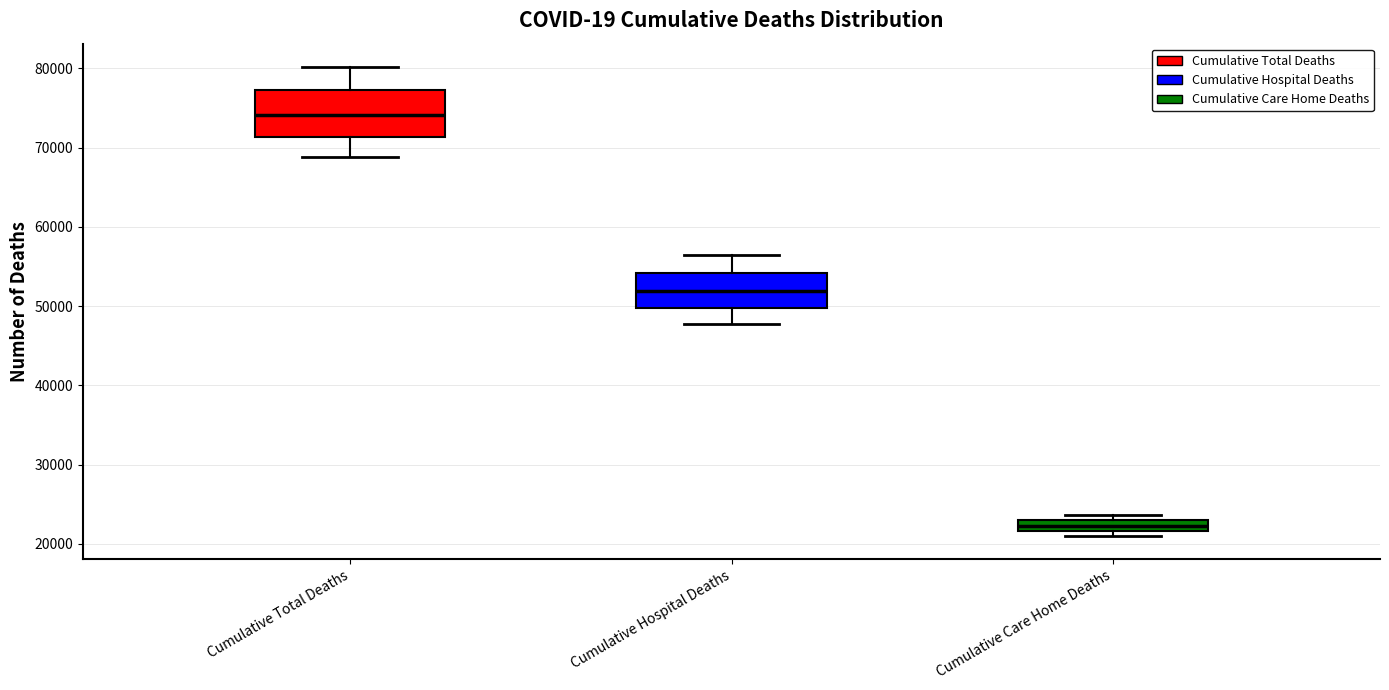

Which box has the highest median line?

Cumulative Total Deaths